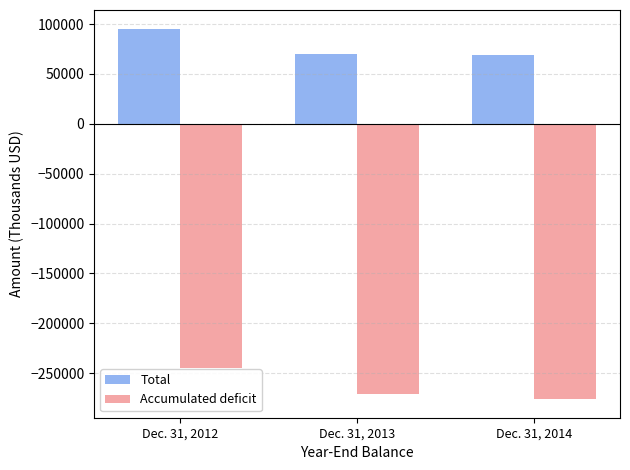

How many bars are there in total?

6